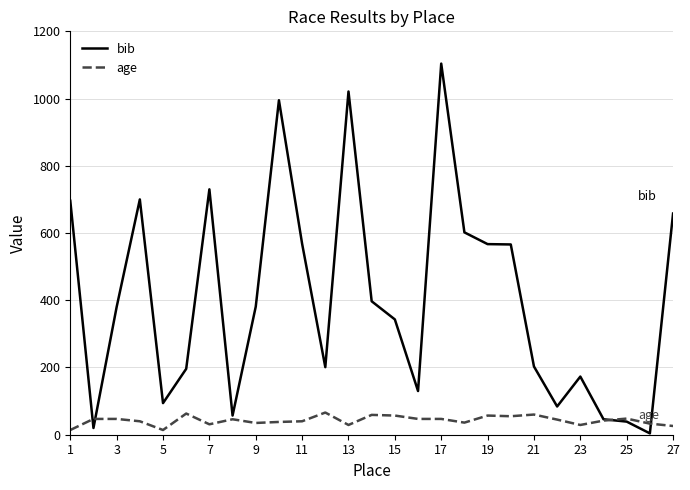

Which series has the largest range (max minus min)?

bib